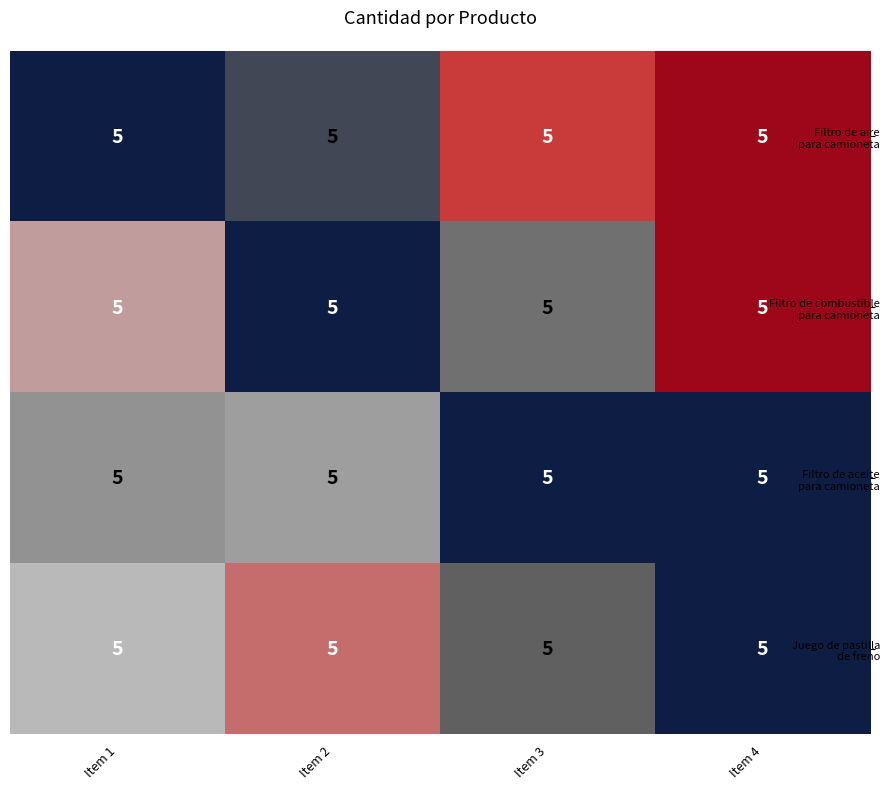

Which series has the largest range (max minus min)?

Filtro de aire para camioneta